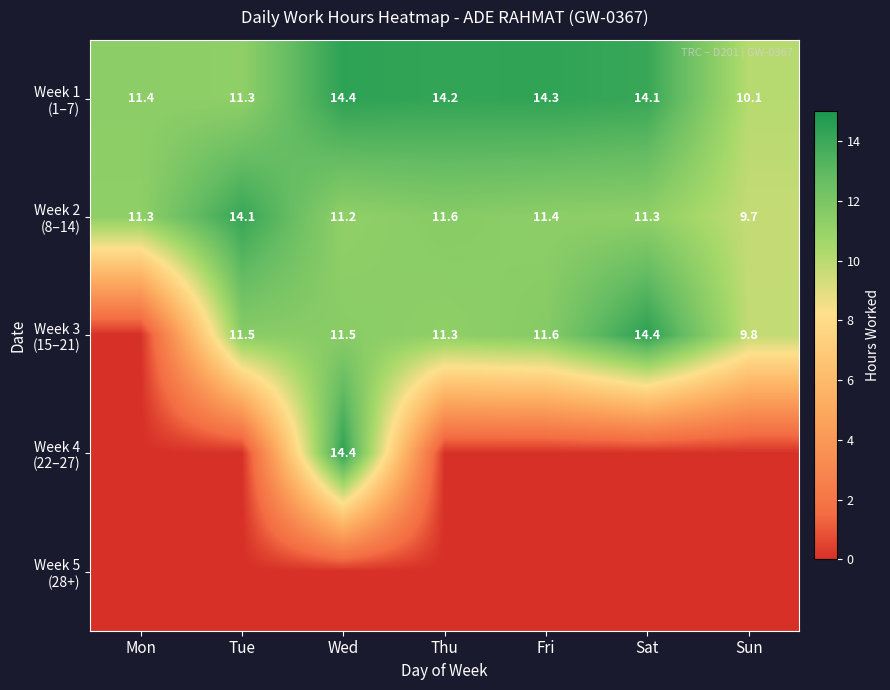

What value does the Week 2 (8–14) series have at Thu?

11.6